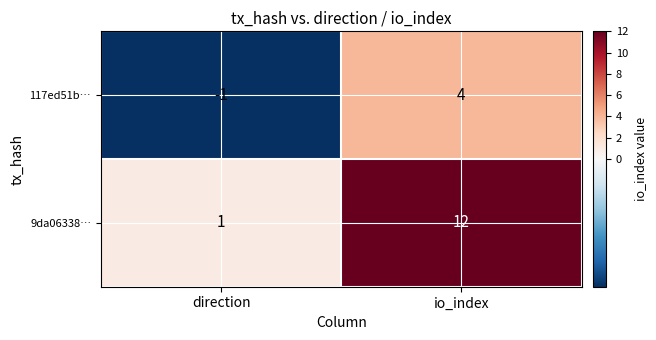

Which label corresponds to the smallest value in the chart?

direction